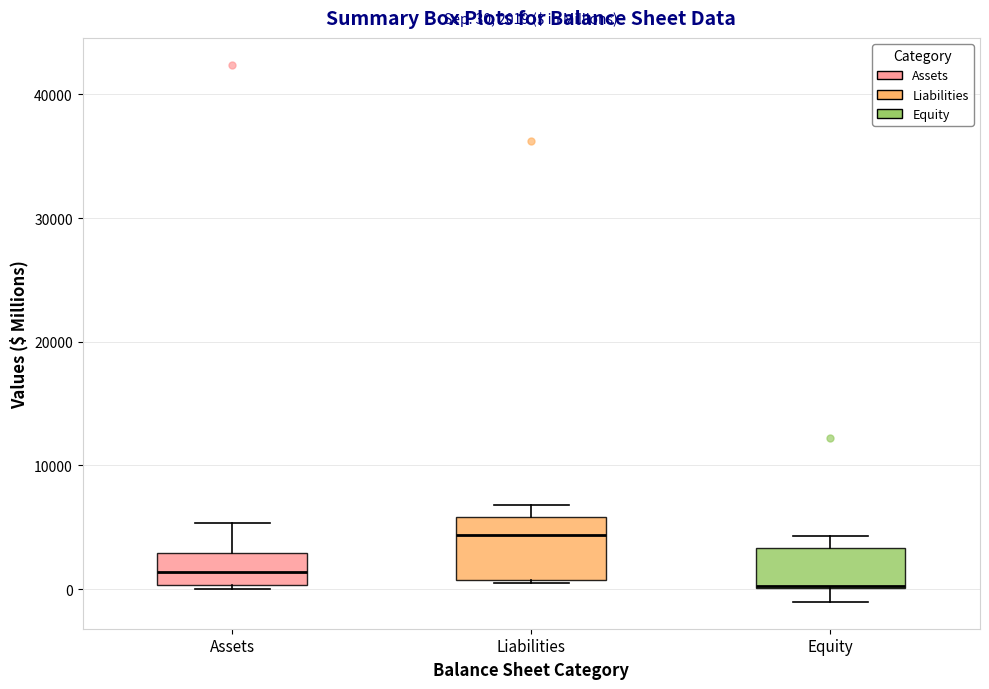

Which box is the tallest, from its lower edge to its upper edge?

Liabilities